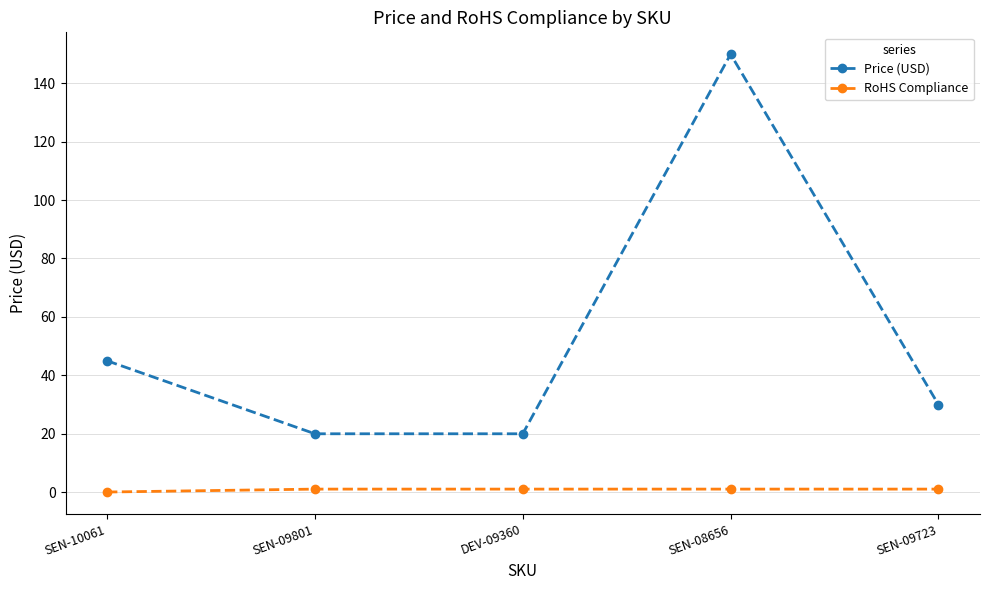

Which series has the largest range (max minus min)?

Price (USD)